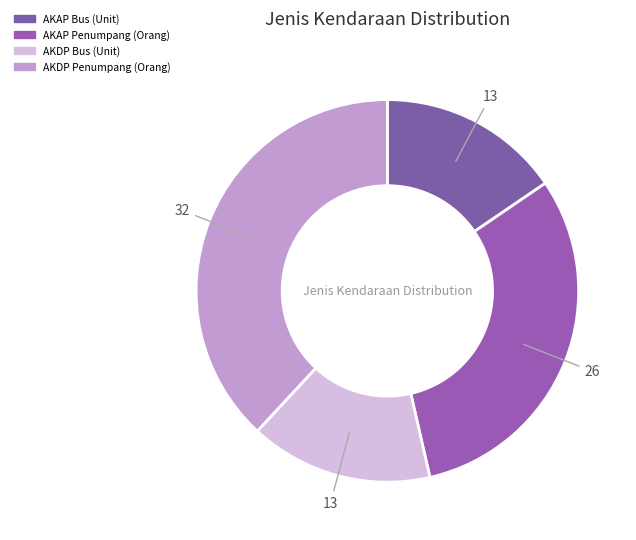

Is there any slice that represents more than half of the pie?

No